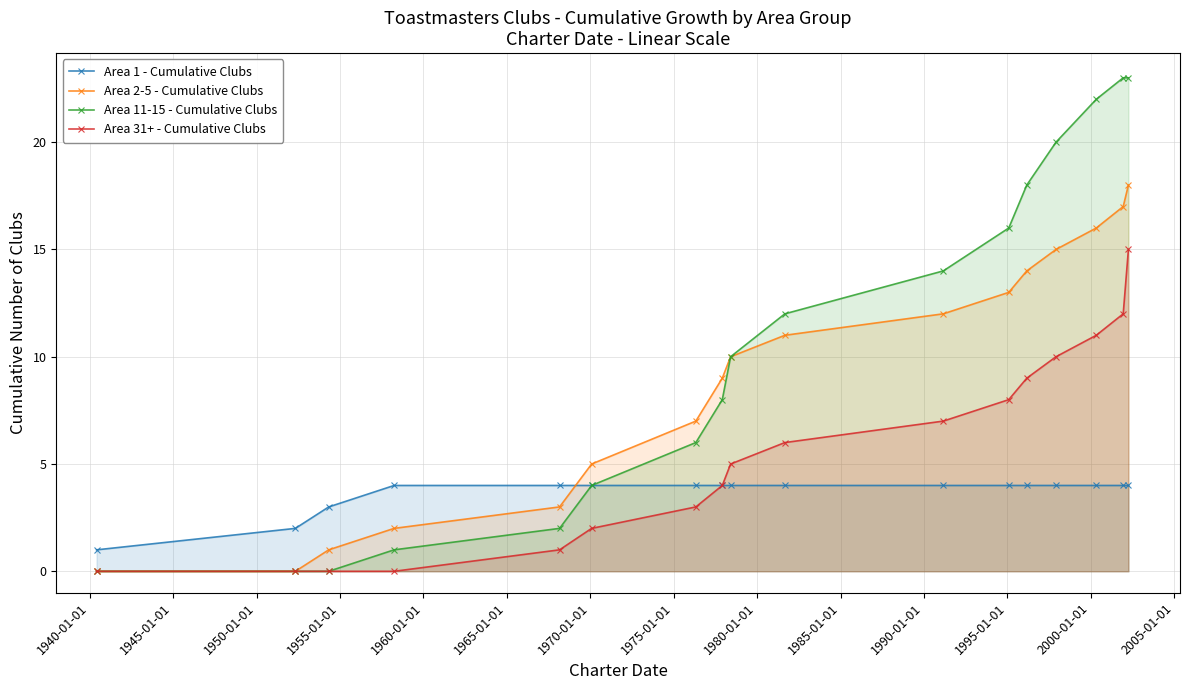

Rank the series by their average value, from lowest to highest.

Area 1 - Cumulative Clubs, Area 31+ - Cumulative Clubs, Area 2-5 - Cumulative Clubs, Area 11-15 - Cumulative Clubs